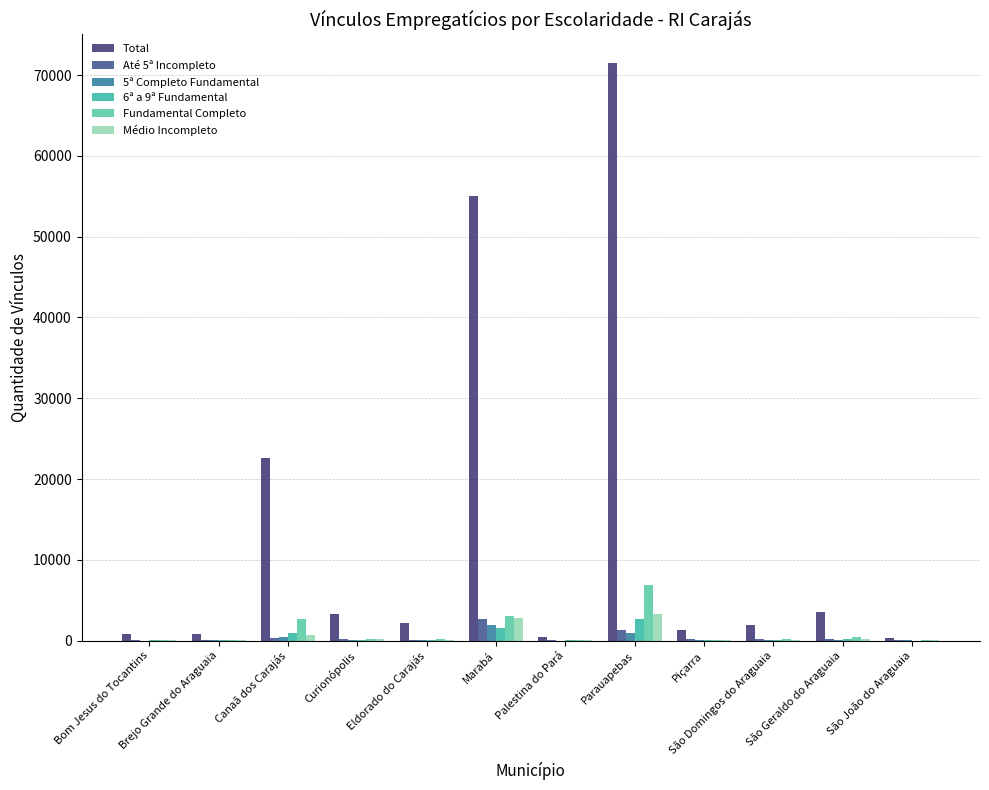

What is the label of the 2nd bar from the left?

Brejo Grande do Araguaia